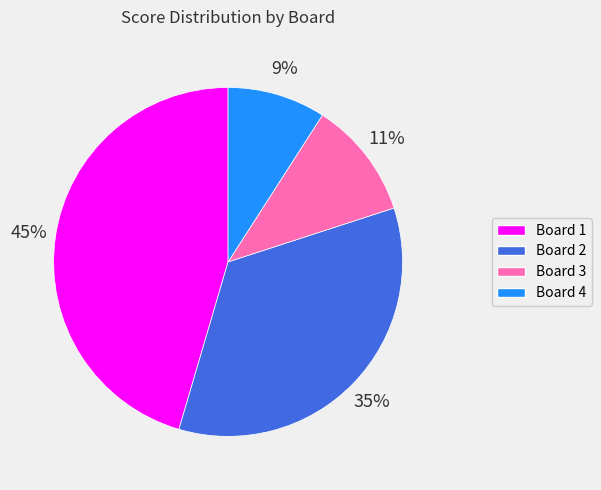

To the nearest percent, what portion does Board 3 represent?

11%